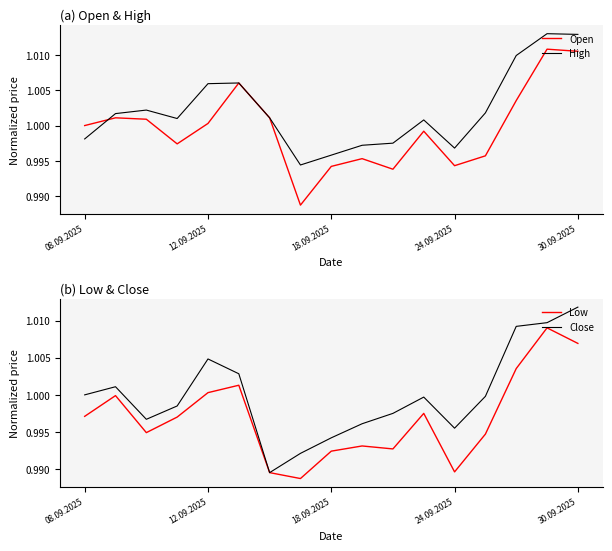

What is the minimum value for Close?

1.0